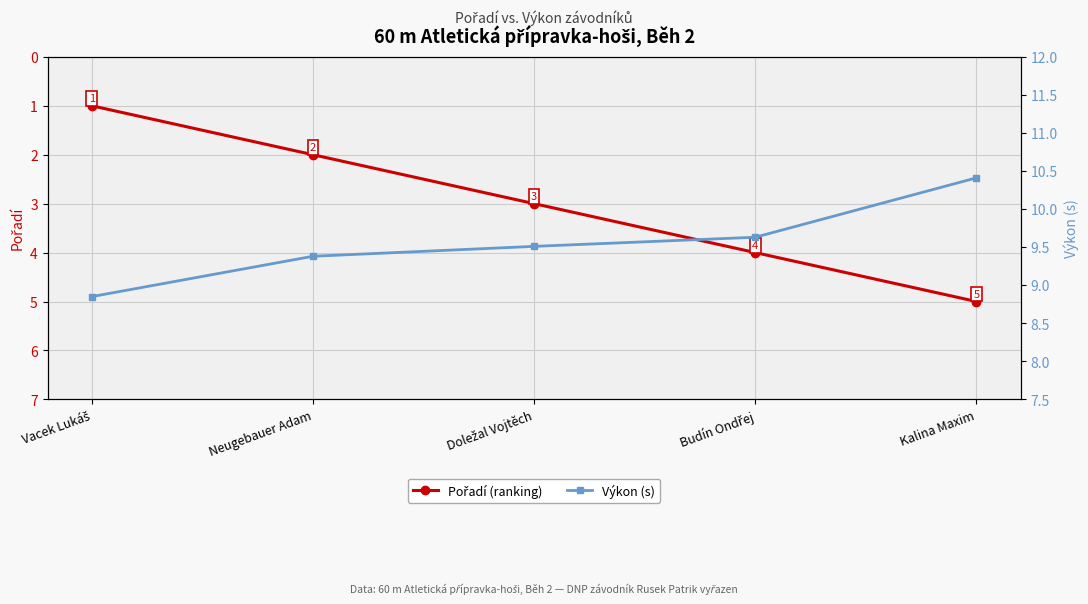

What is the value of the Výkon (s) point at the 1st from the left?

8.8